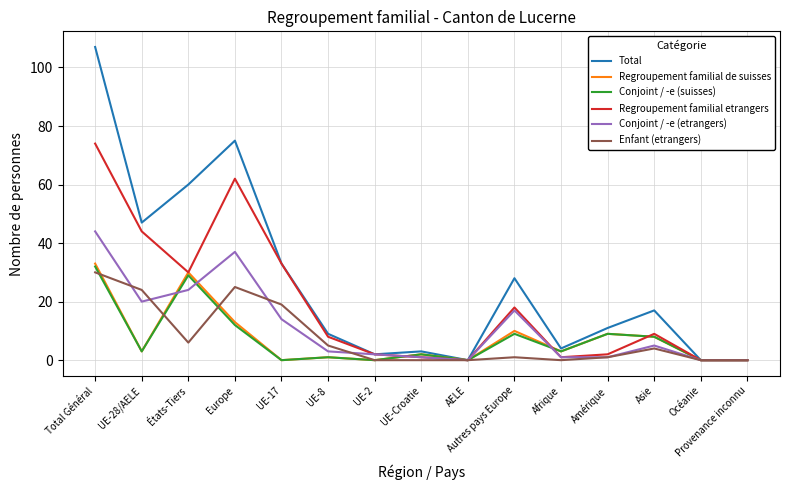

Which series has the largest total across all categories?

Total